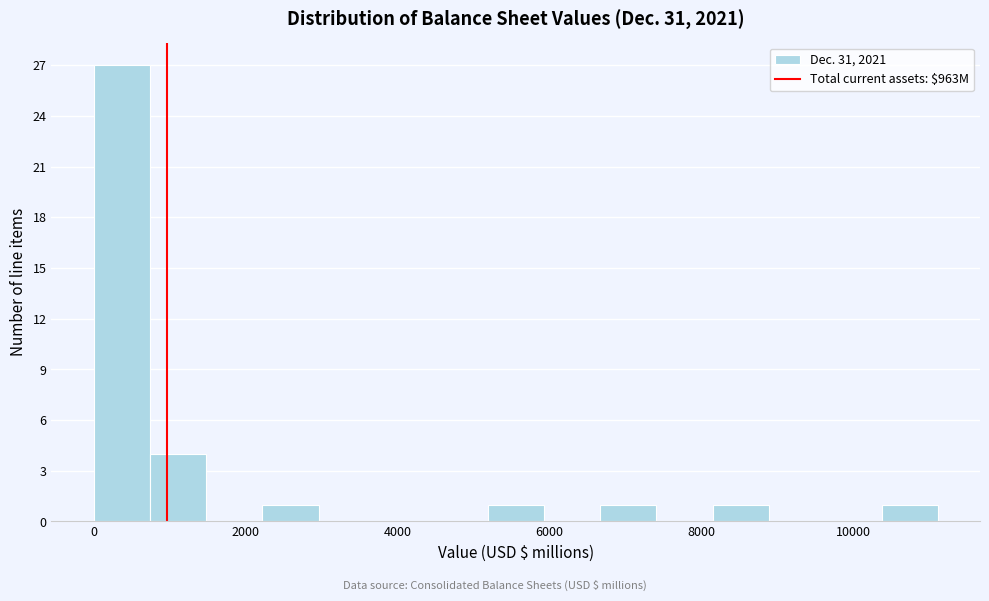

Around what value on the x-axis is the tallest bar? Give the approximate position of its centre, as read against the axis.

400